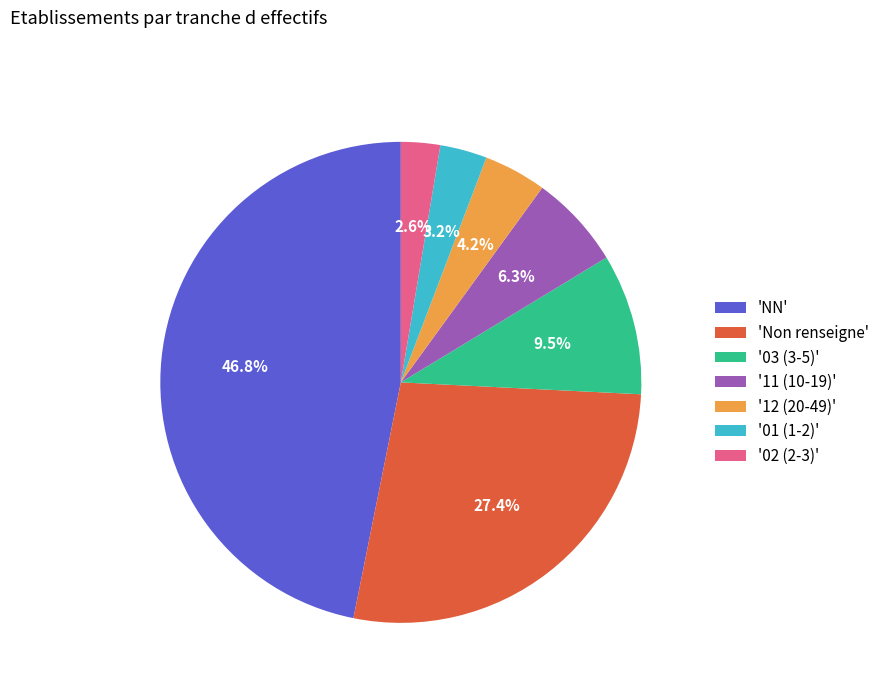

Rank the categories by value from lowest to highest.

'02 (2-3)', '01 (1-2)', '12 (20-49)', '11 (10-19)', '03 (3-5)', 'Non renseigne', 'NN'